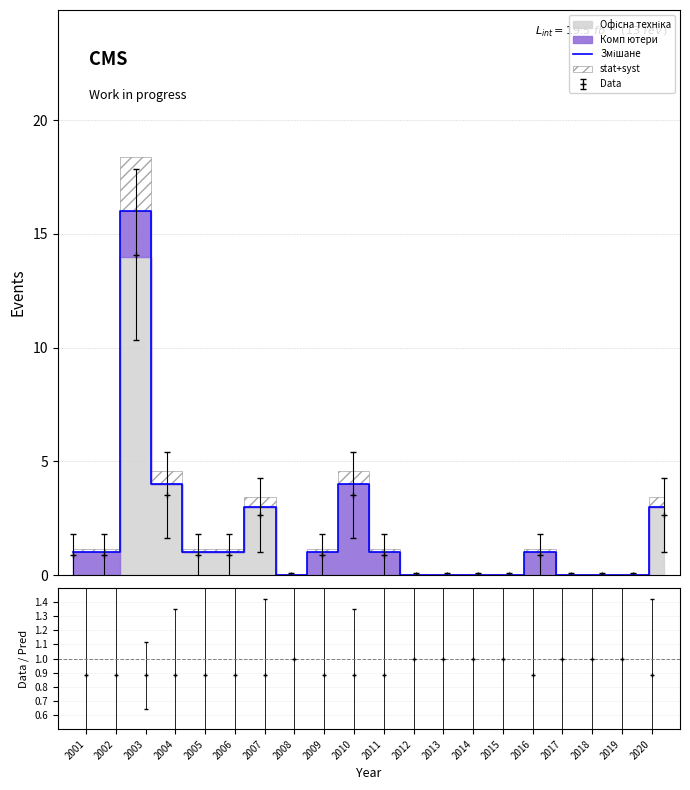

What is the sum of all values?

37